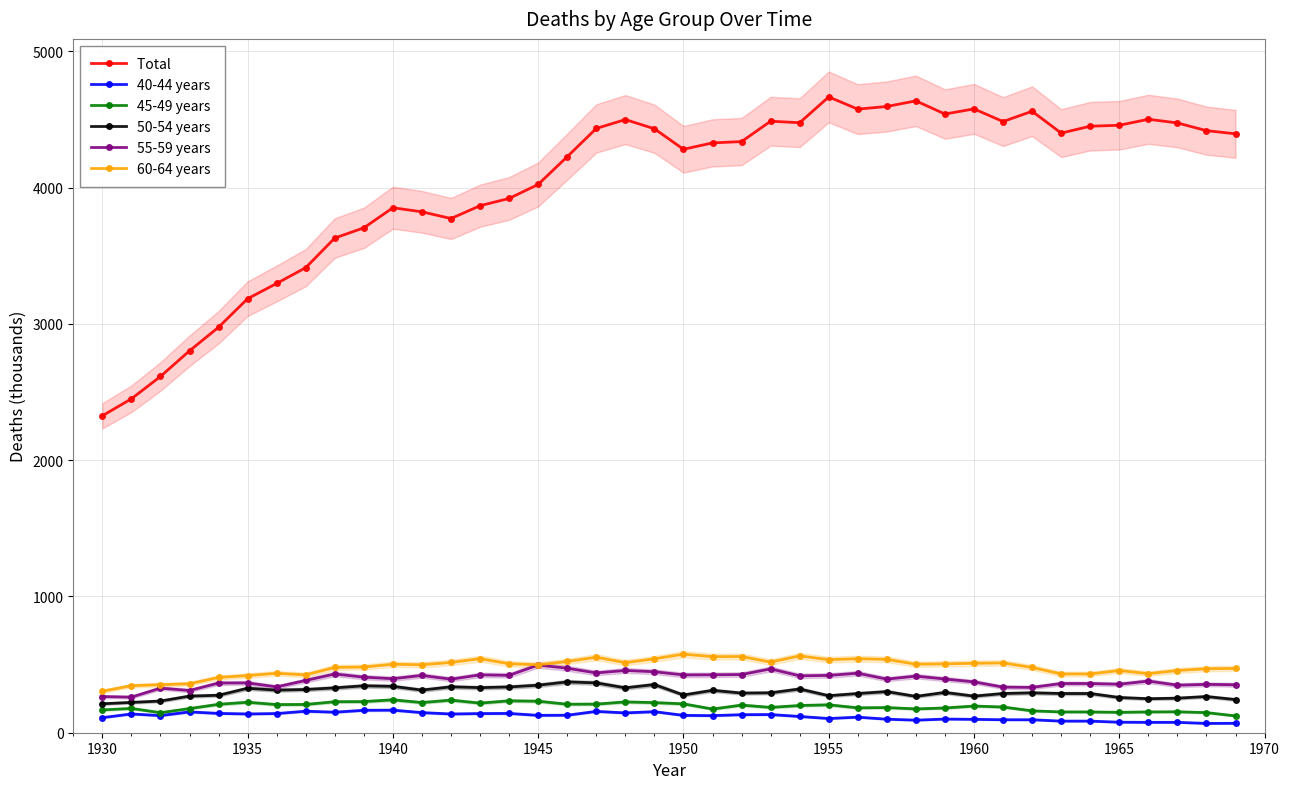

Where is the first local minimum for 55-59 years?

1930